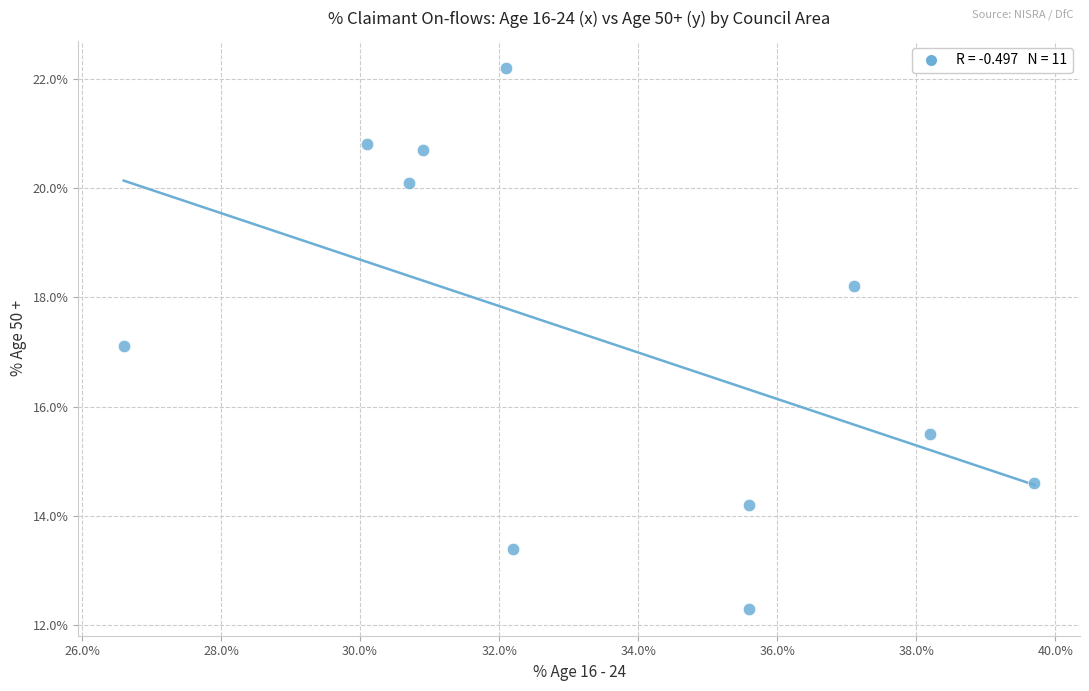

What is the range of X values (max minus min)?

13.1